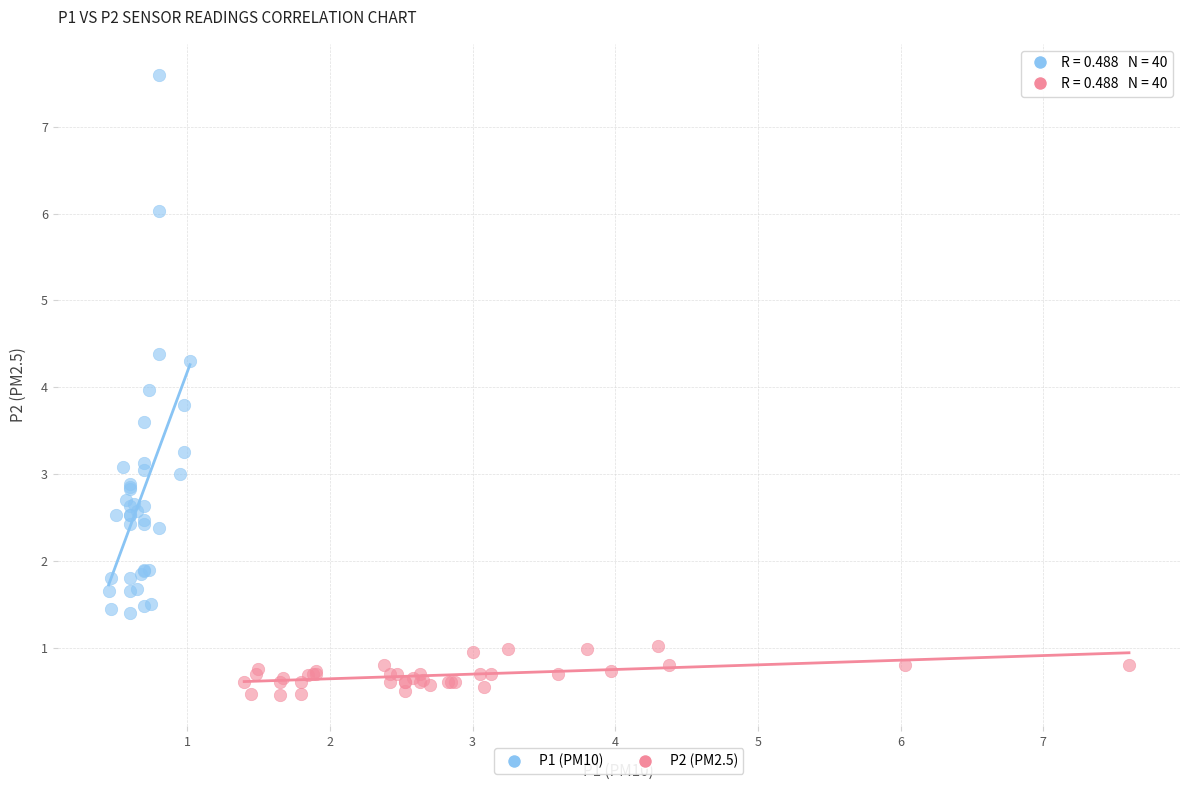

Which series reaches the maximum Y coordinate?

P1 (PM10)